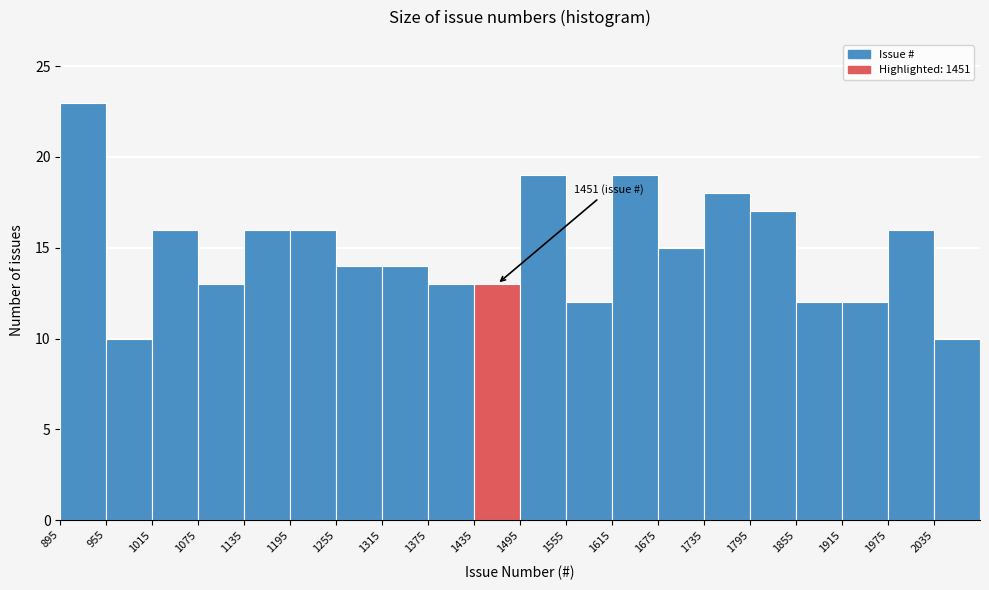

Which range on the x-axis has the tallest bar?

895 to 955